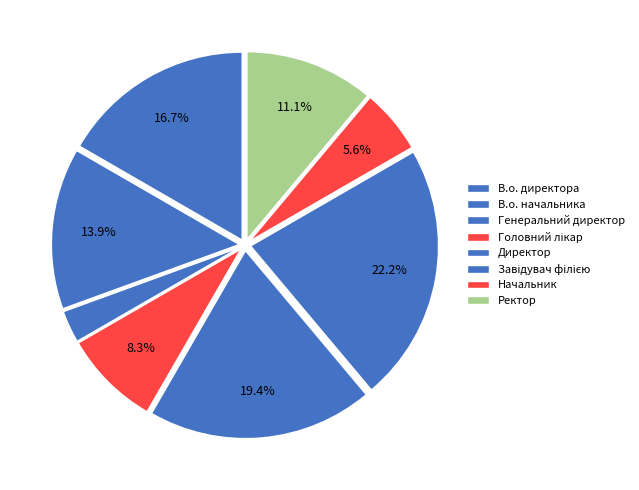

How many slices are in this pie chart?

8